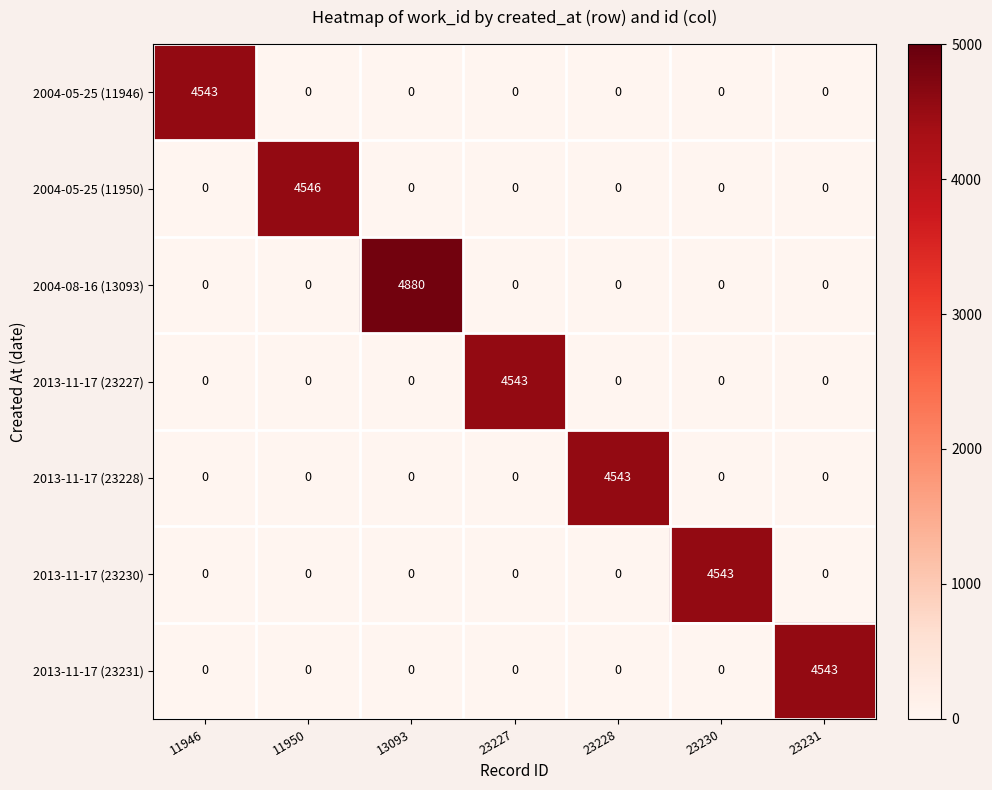

Is it true that 2004-08-16 (13093) equals 4880 at 13093?

True